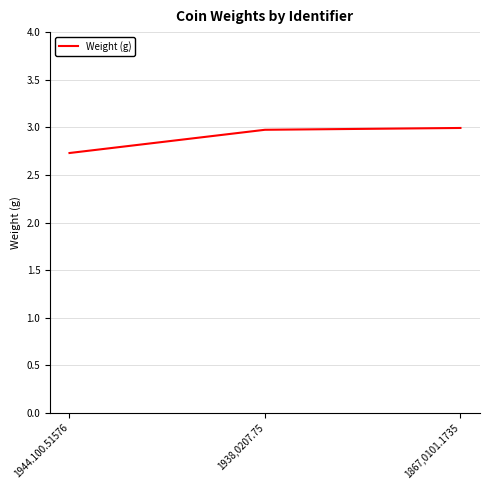

The value at 1944.100.51576 is 4.0. True or false?

False